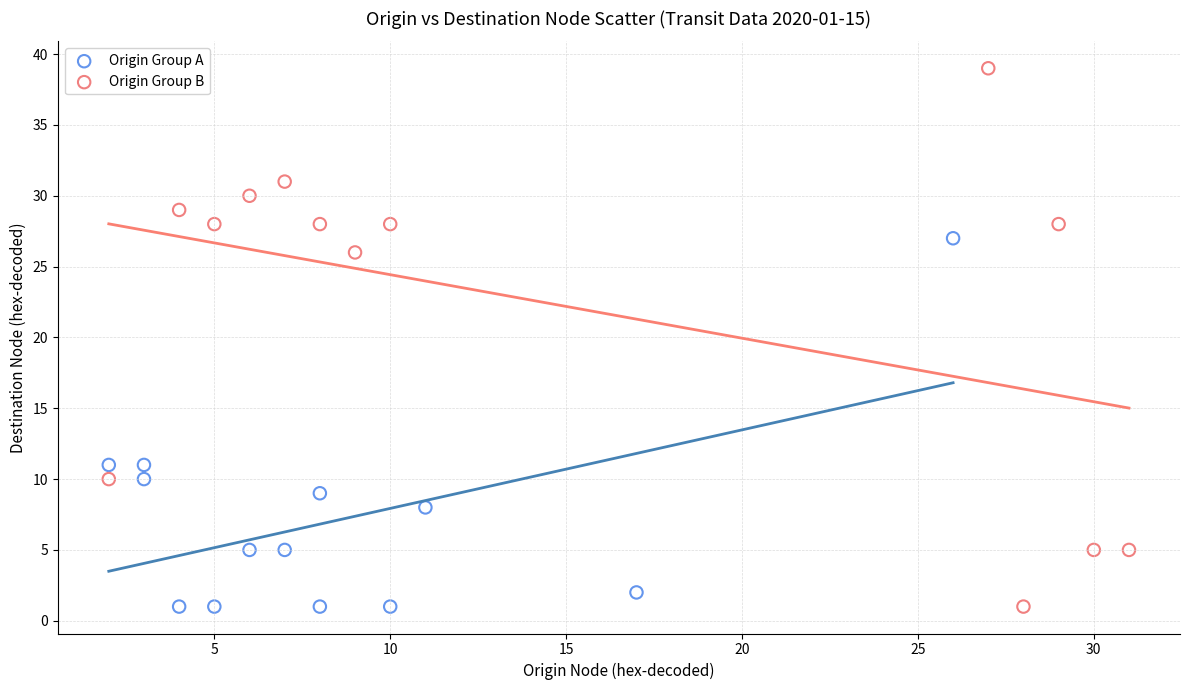

Which series has the largest Y range (max minus min)?

Origin Group B